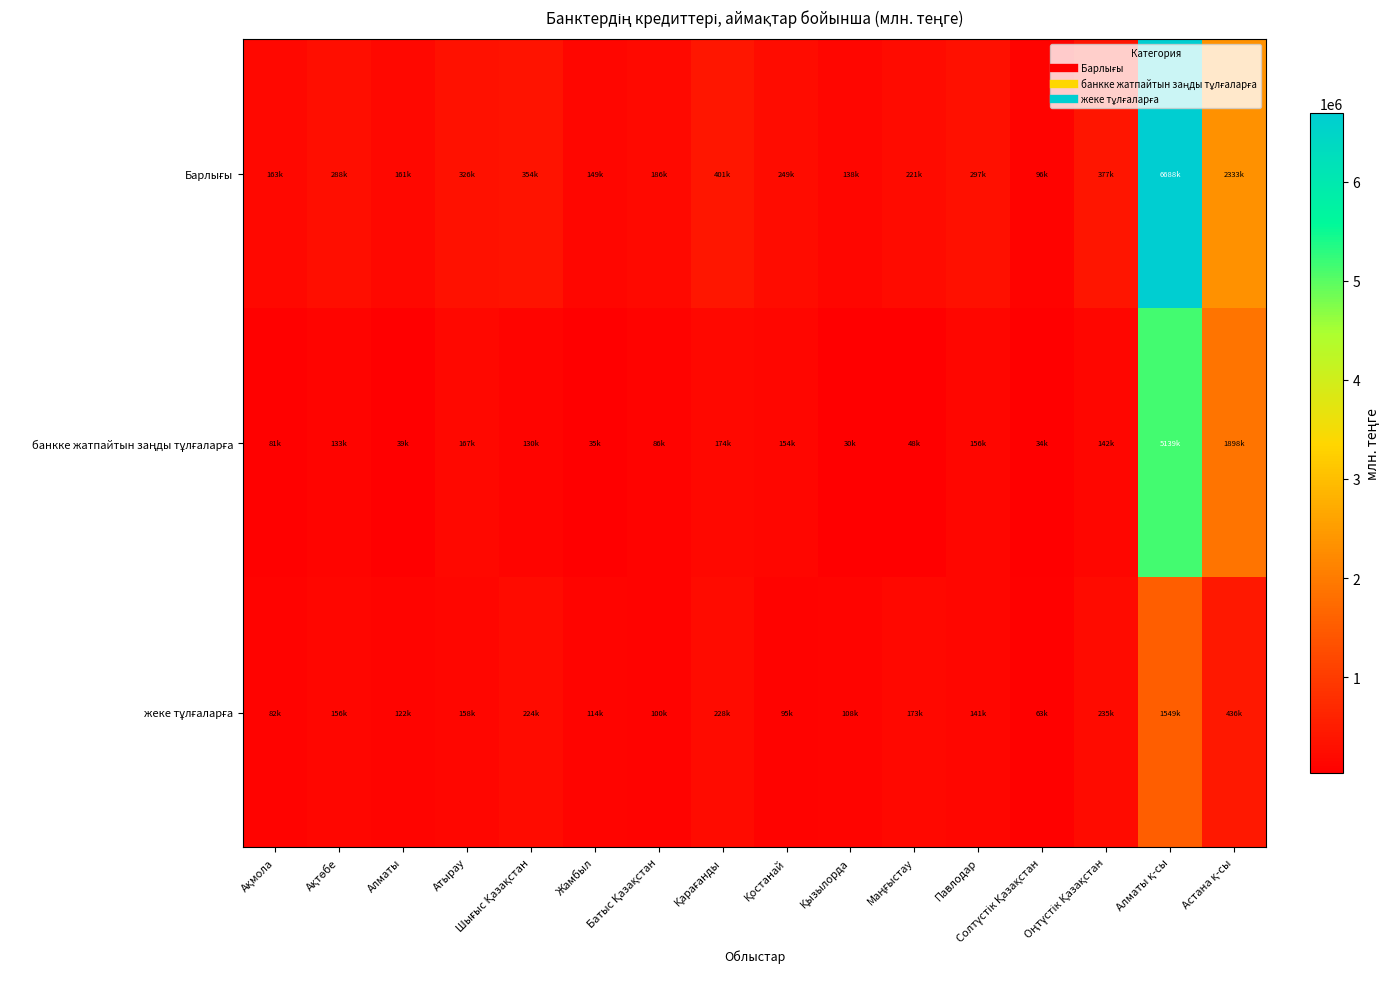

Which has a higher value, Қостанай or Астана қ-сы?

Астана қ-сы